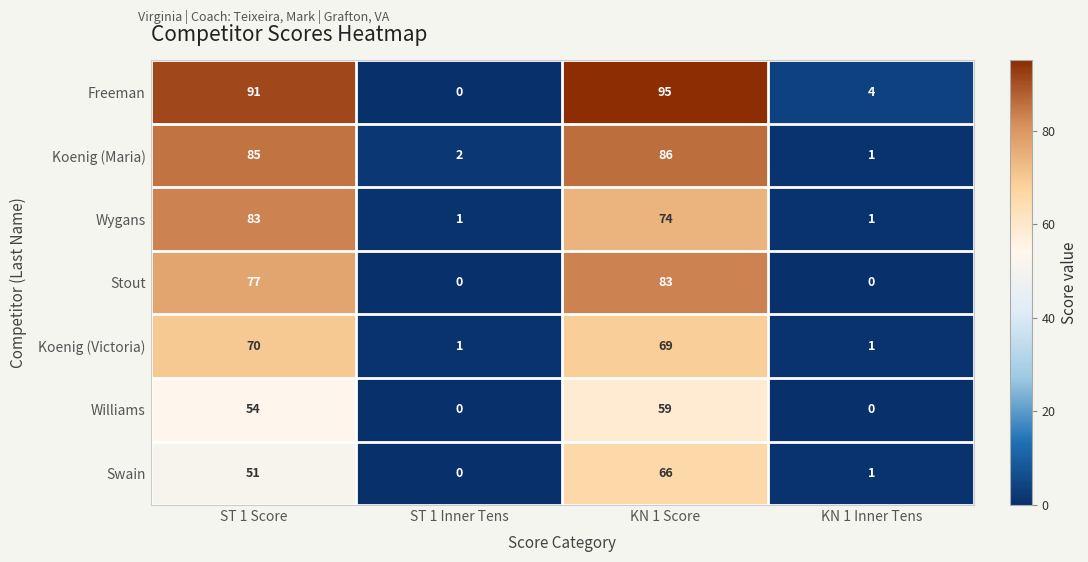

Which series has the largest total across all categories?

Freeman